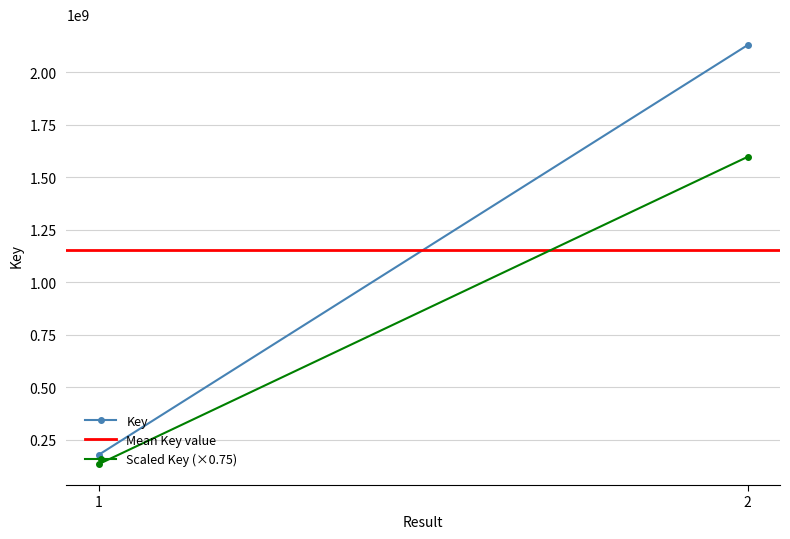

Reading right to left, what are all the values shown in this chart?

Key: 2128860280.0	178615007.0
Mean Key value: 1153737643.5	1153737643.5
Scaled Key (×0.75): 1596645210.0	133961255.2